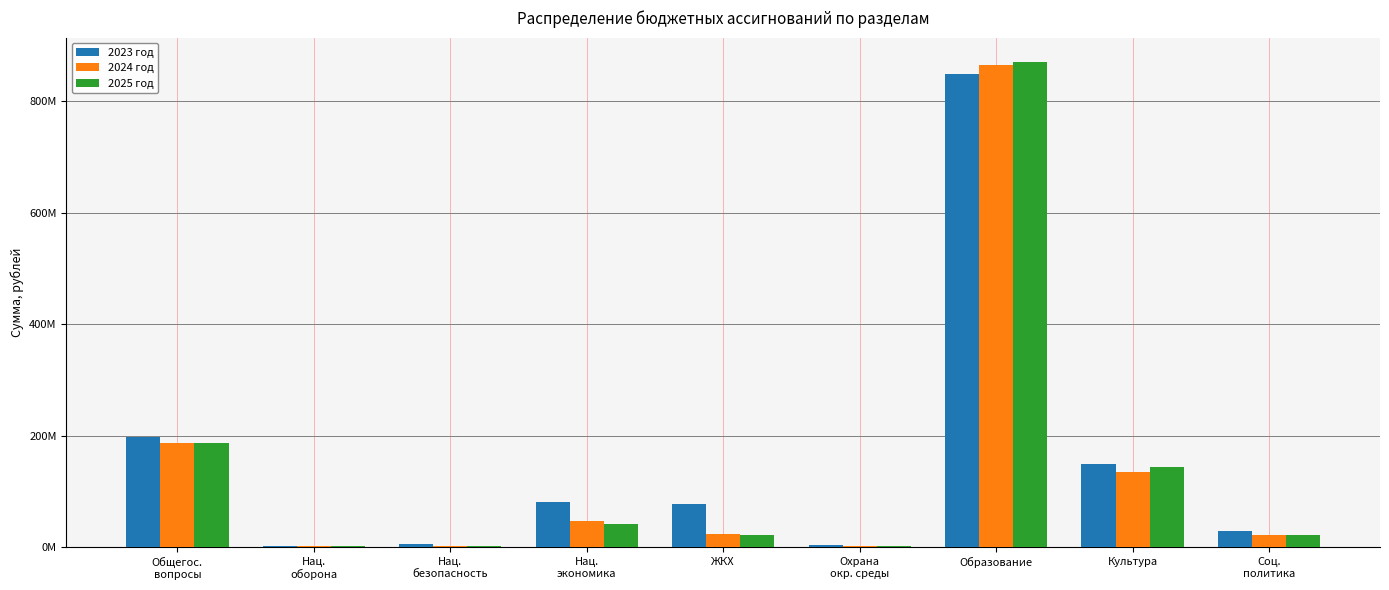

What are all the series names shown in the legend?

2023 год, 2024 год, 2025 год